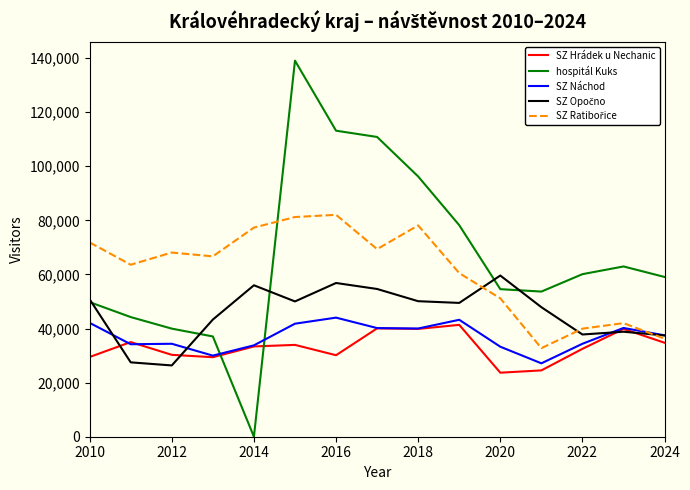

How many intersections are there between hospitál Kuks and SZ Hrádek u Nechanic?

2